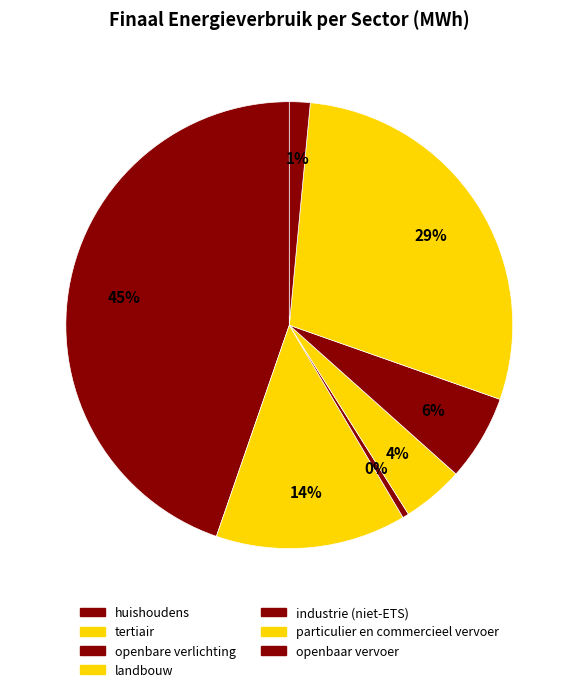

How many segments does this pie chart have?

7